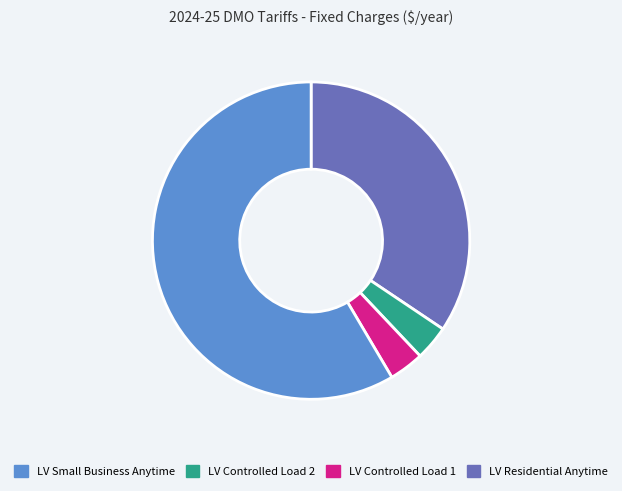

Is there a majority slice in this chart?

Yes